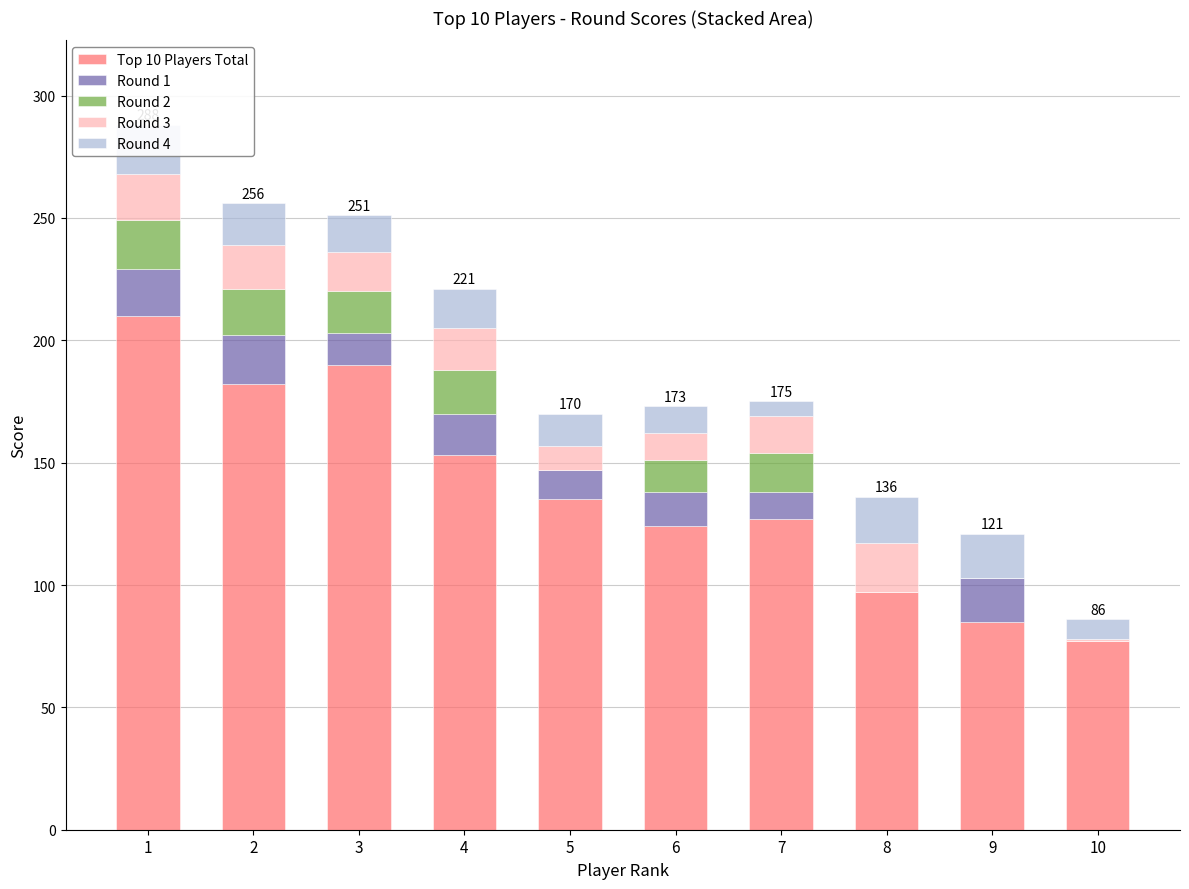

What is the sum of all Top 10 Players Total values?

1380